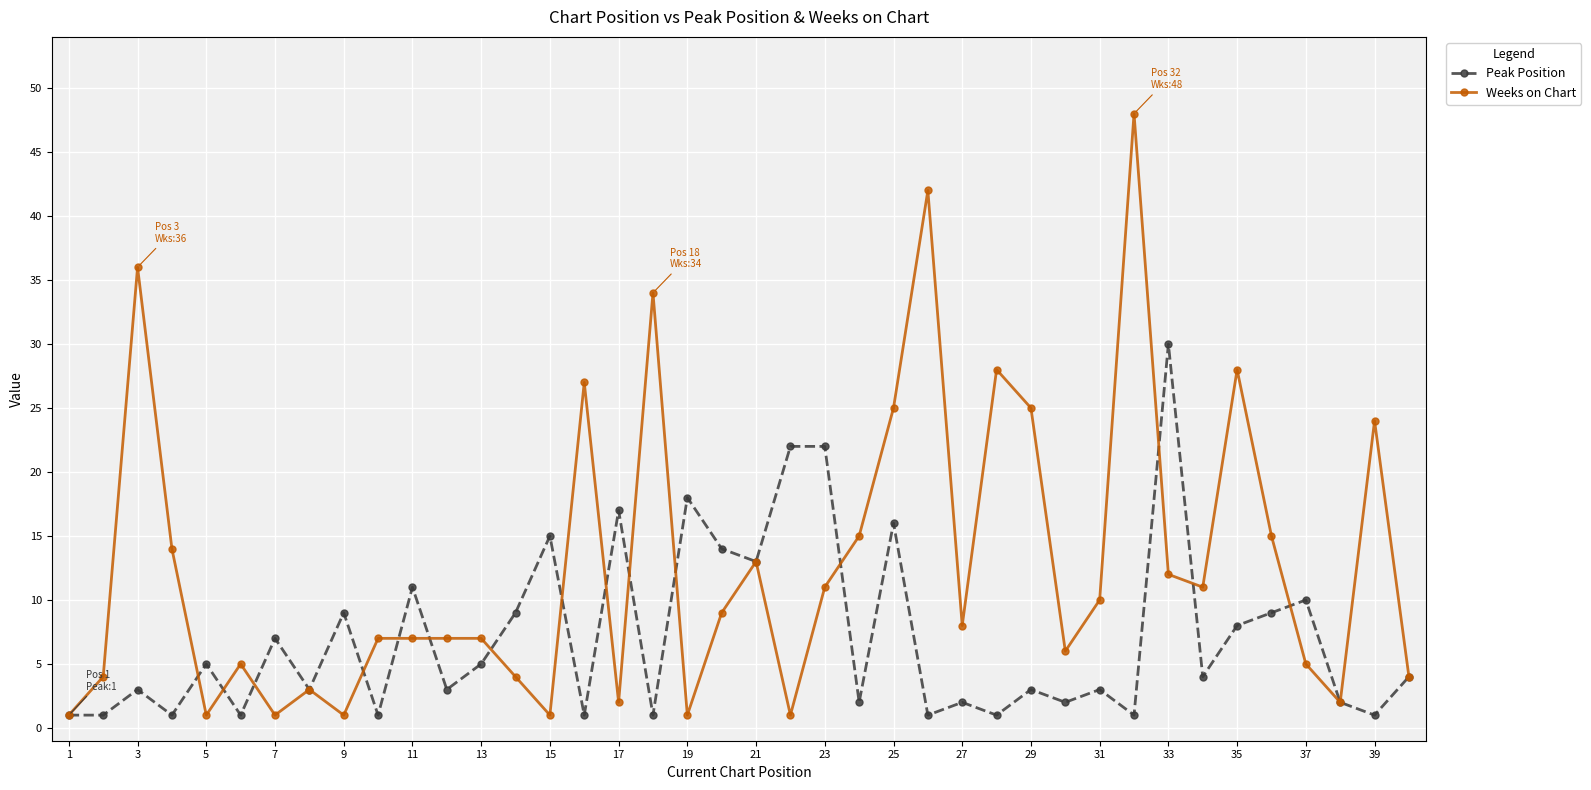

Does the chart display data point markers on the line(s)?

Yes